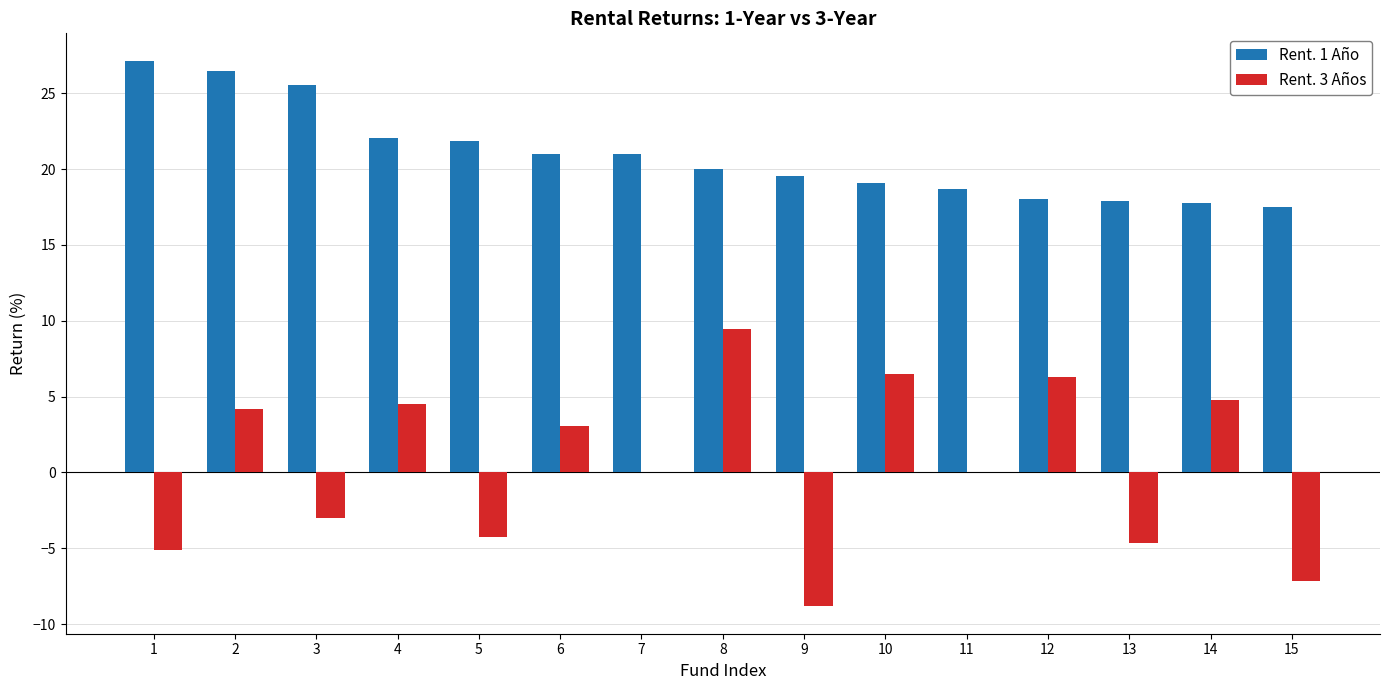

What is the greatest value displayed?

27.2